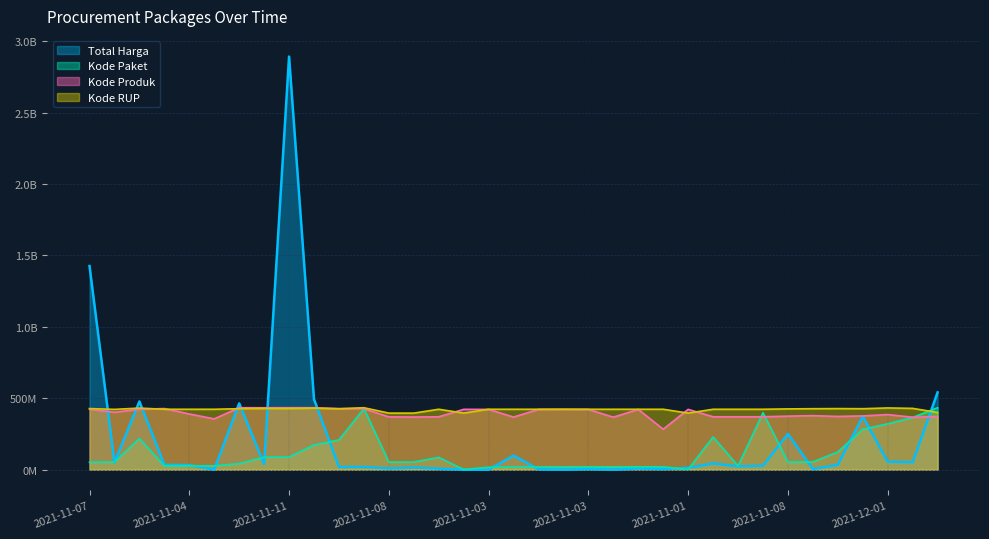

Does the chart have visible grid lines?

Yes